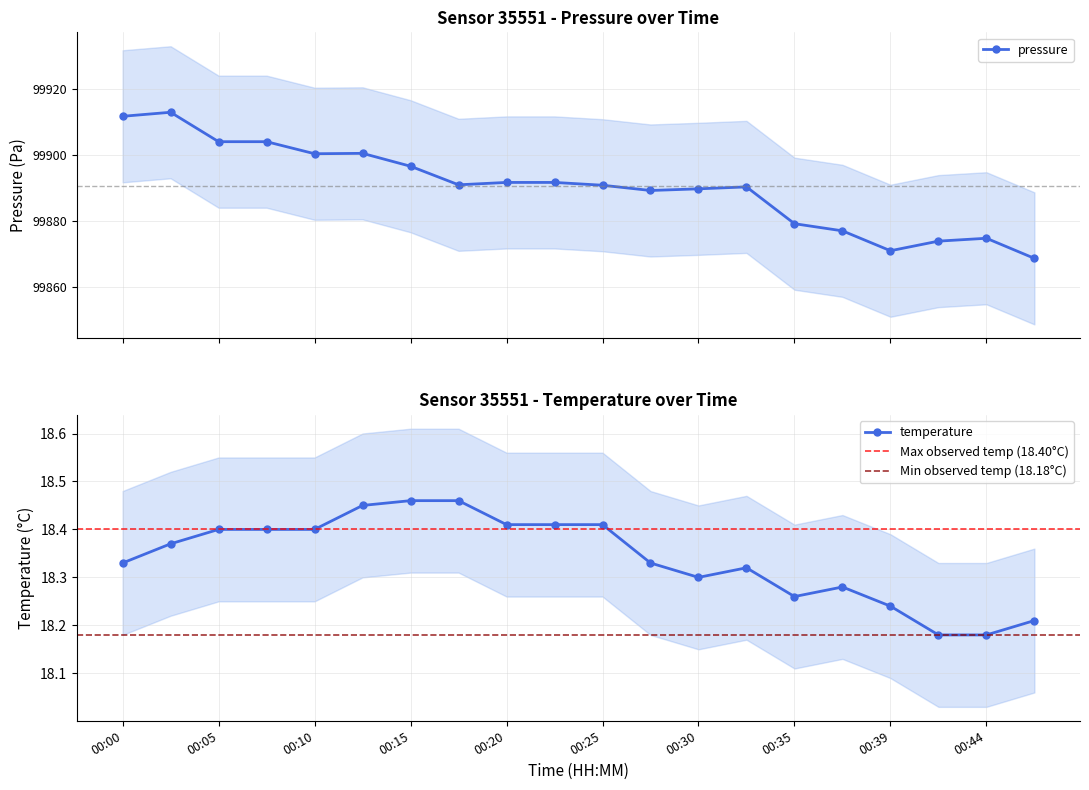

What is the difference between the second highest and minimum values in the temperature series?

0.3